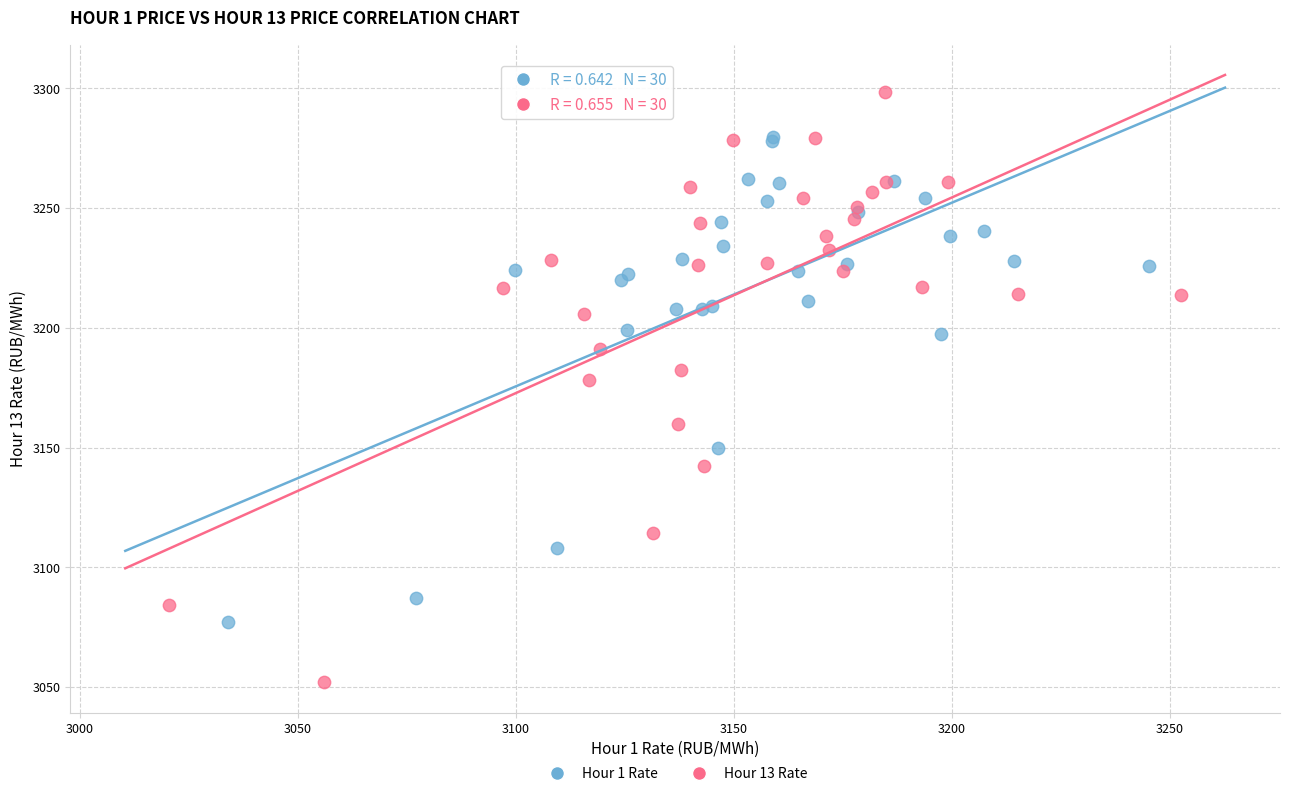

Which series reaches the maximum Y coordinate?

Hour 13 Rate